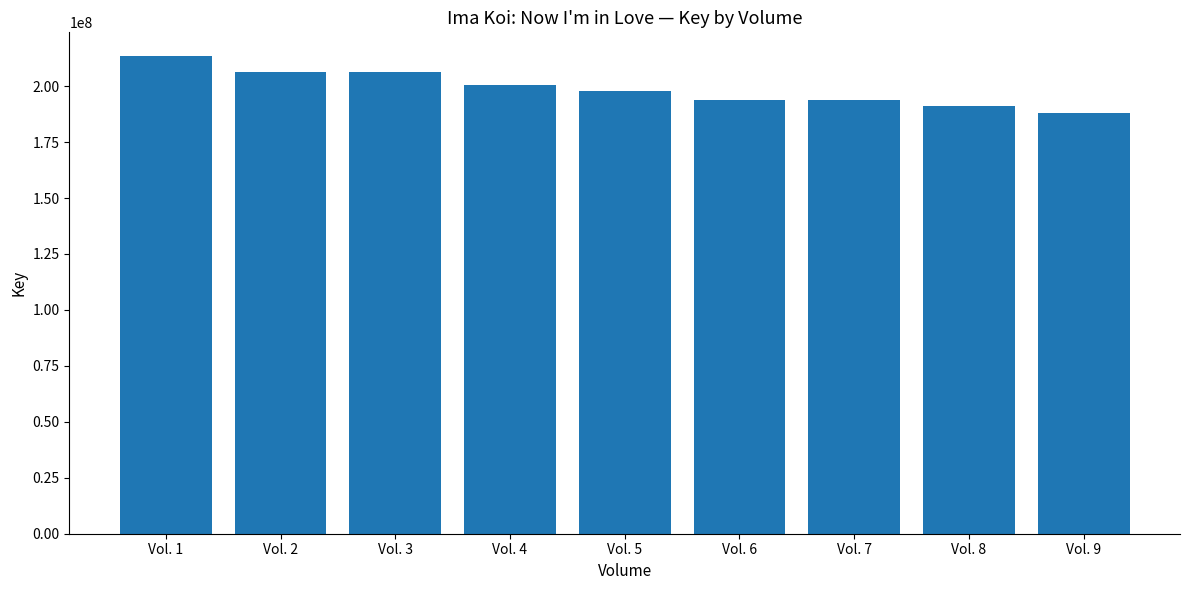

How many data points are less than 197671499?

4